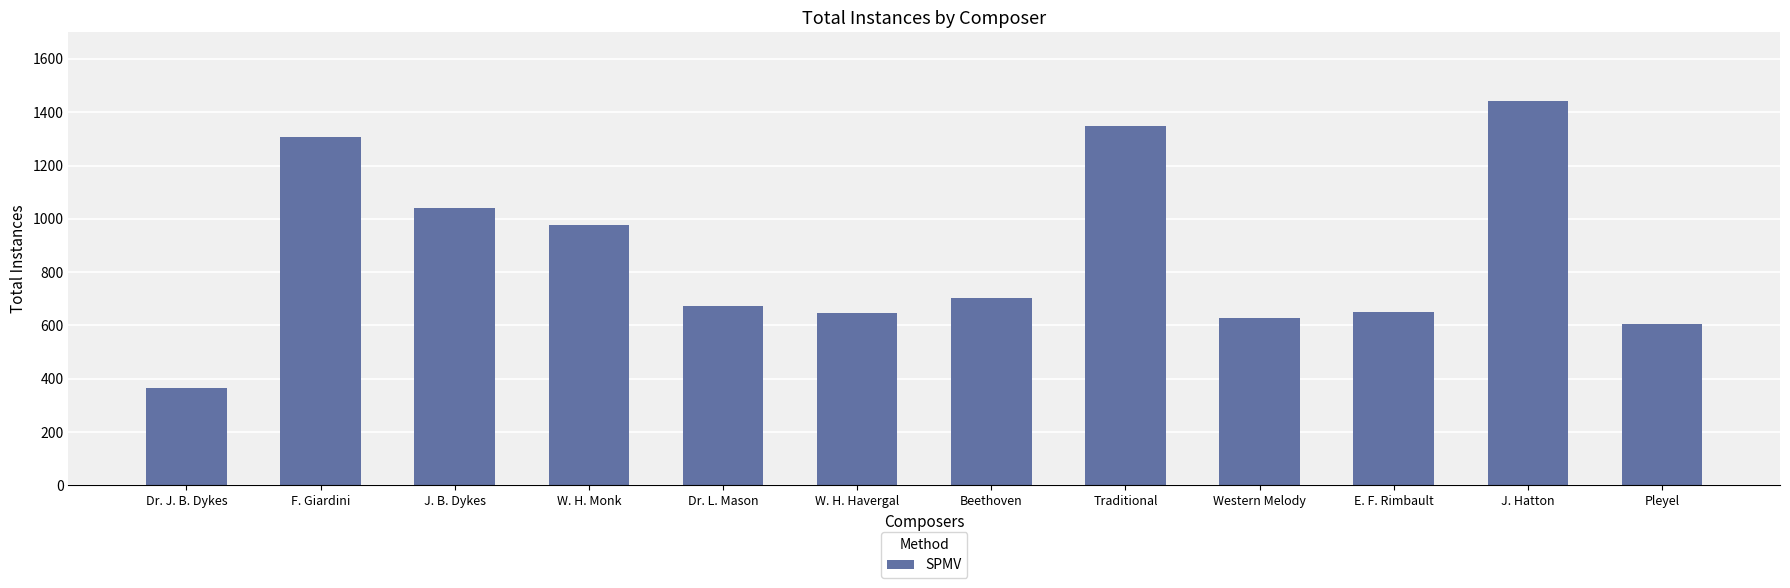

Are the bars grouped side by side (vs. stacked)?

No